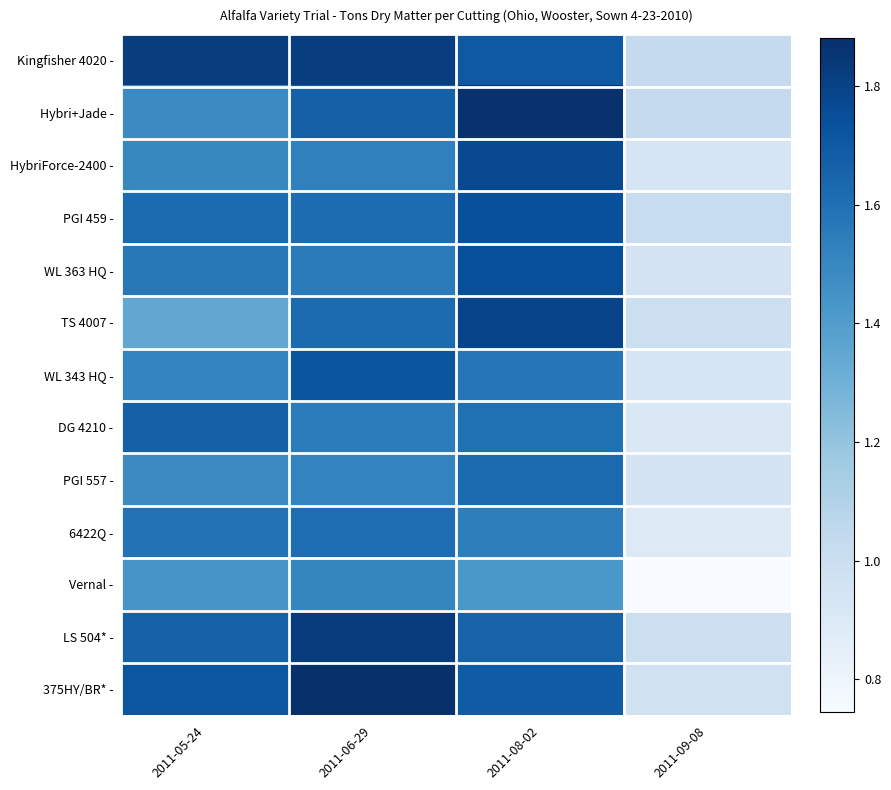

What is the maximum value shown in the chart?

1.9